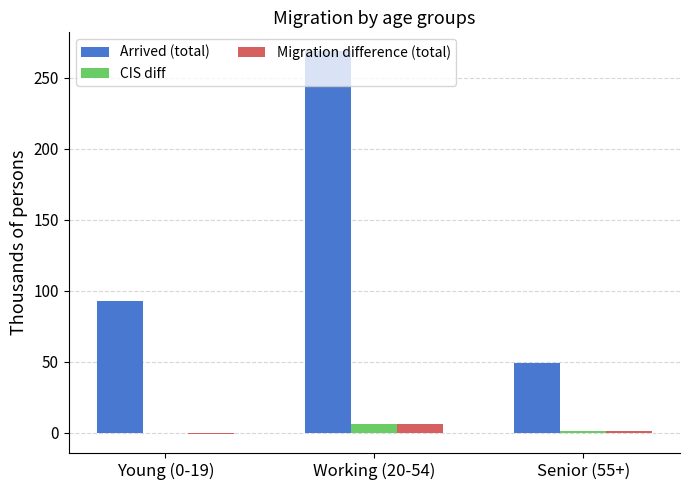

Where does the CIS diff series first go above 1?

Working (20-54)